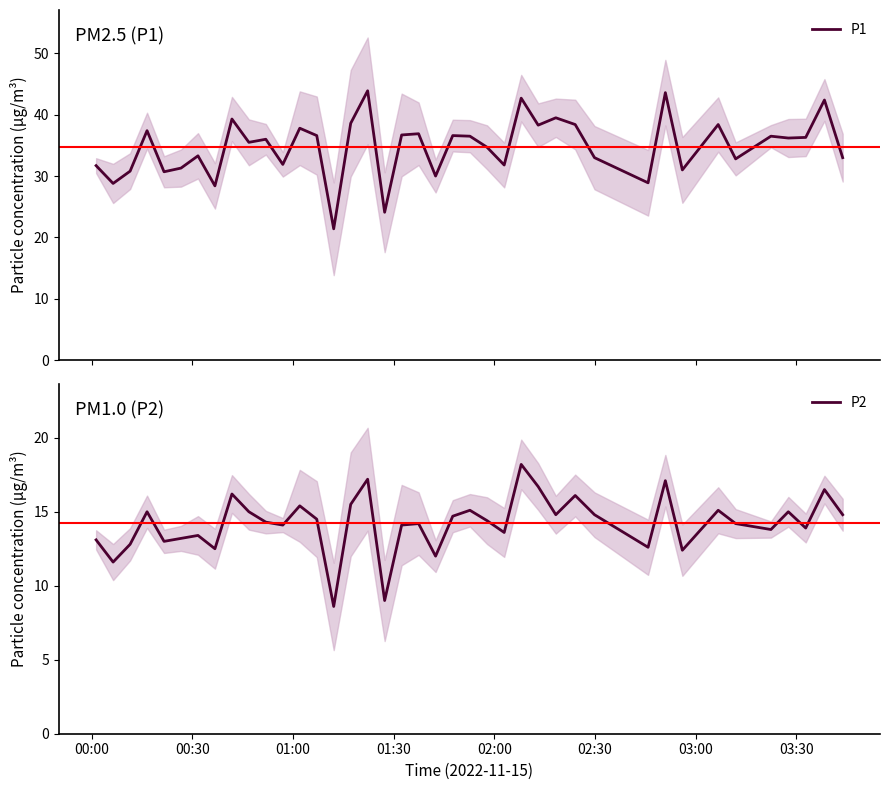

True or false: P2 and P1 cross at least once.

False